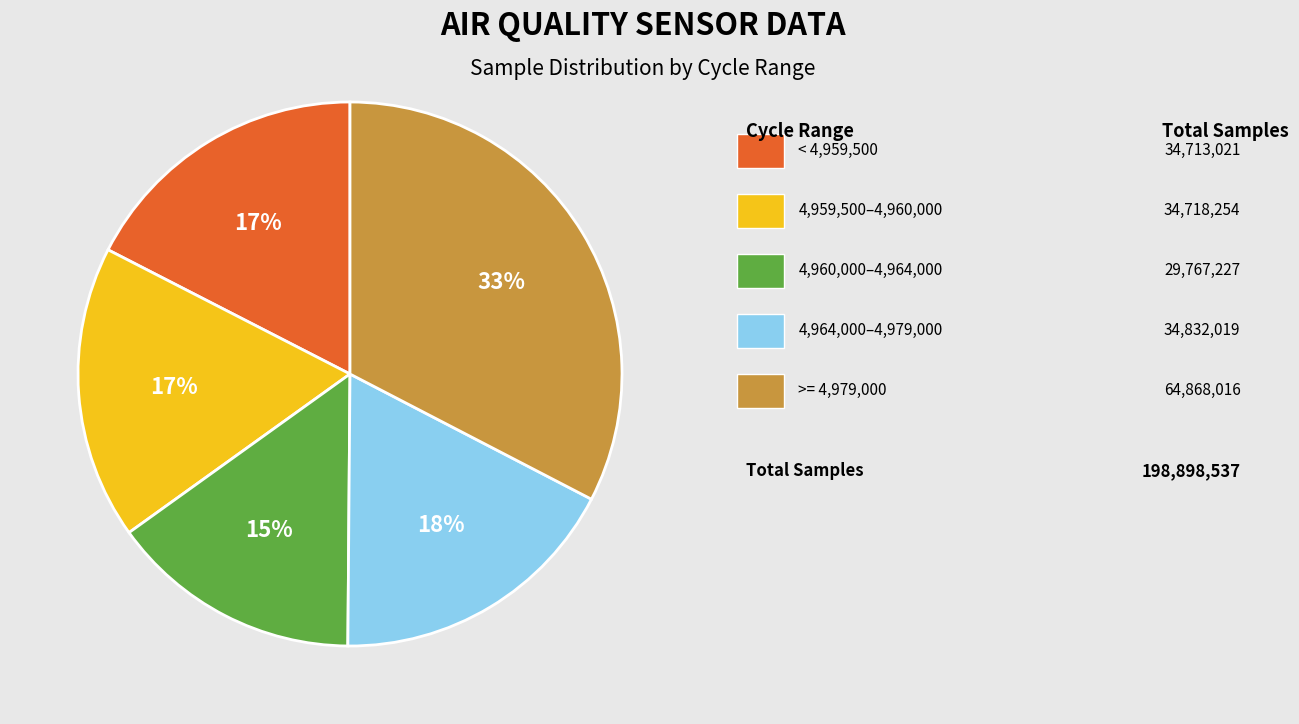

Does any single category account for the majority?

No